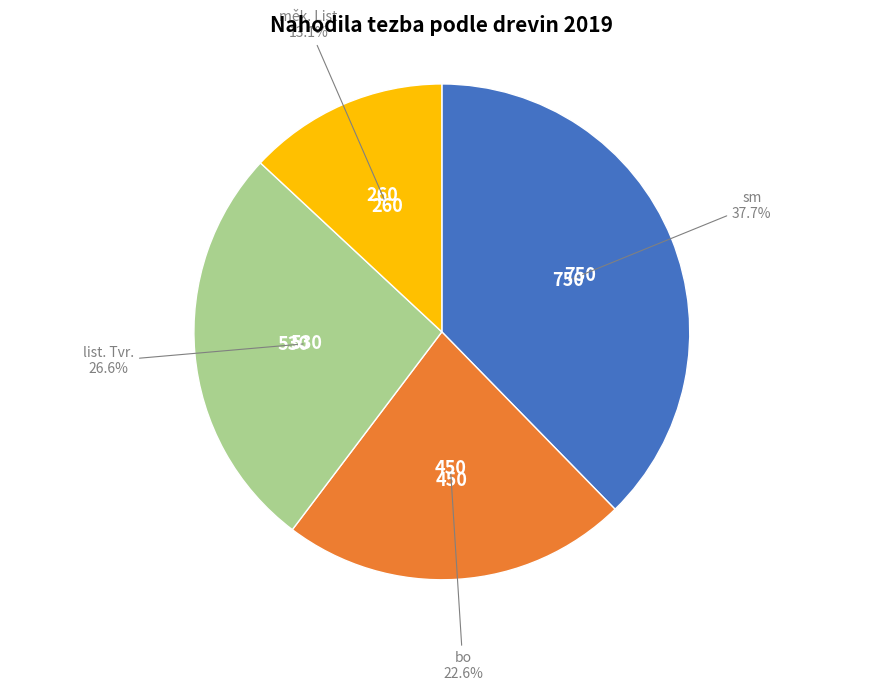

Rank the categories by value from lowest to highest.

měk. List, bo, list. Tvr., sm